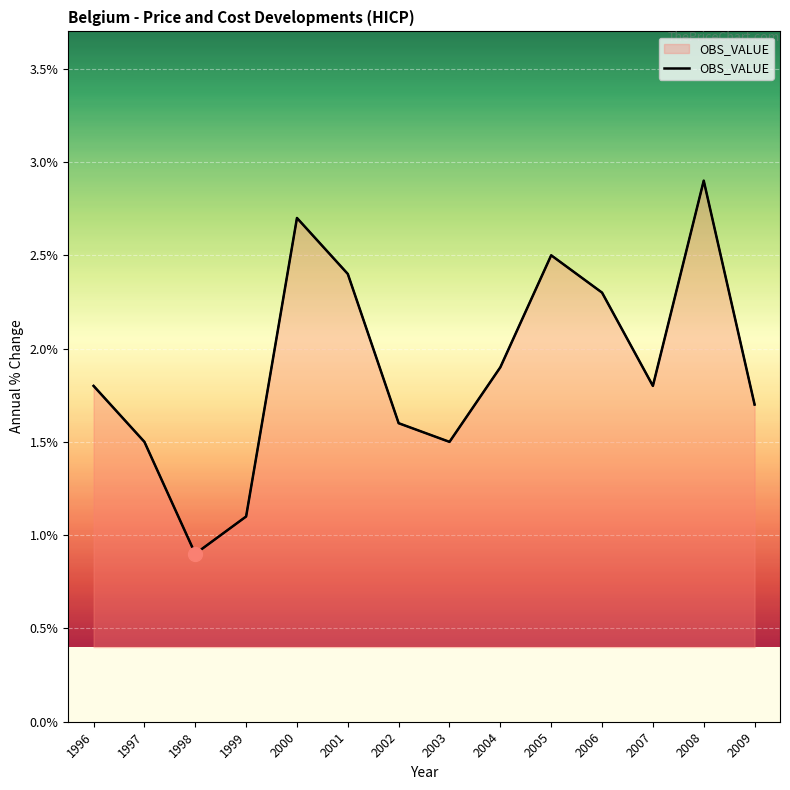

Reading left to right, what are all the values shown in this chart?

1996=1.8	1997=1.5	1998=0.9	1999=1.1	2000=2.7	2001=2.4	2002=1.6	2003=1.5	2004=1.9	2005=2.5	2006=2.3	2007=1.8	2008=2.9	2009=1.7